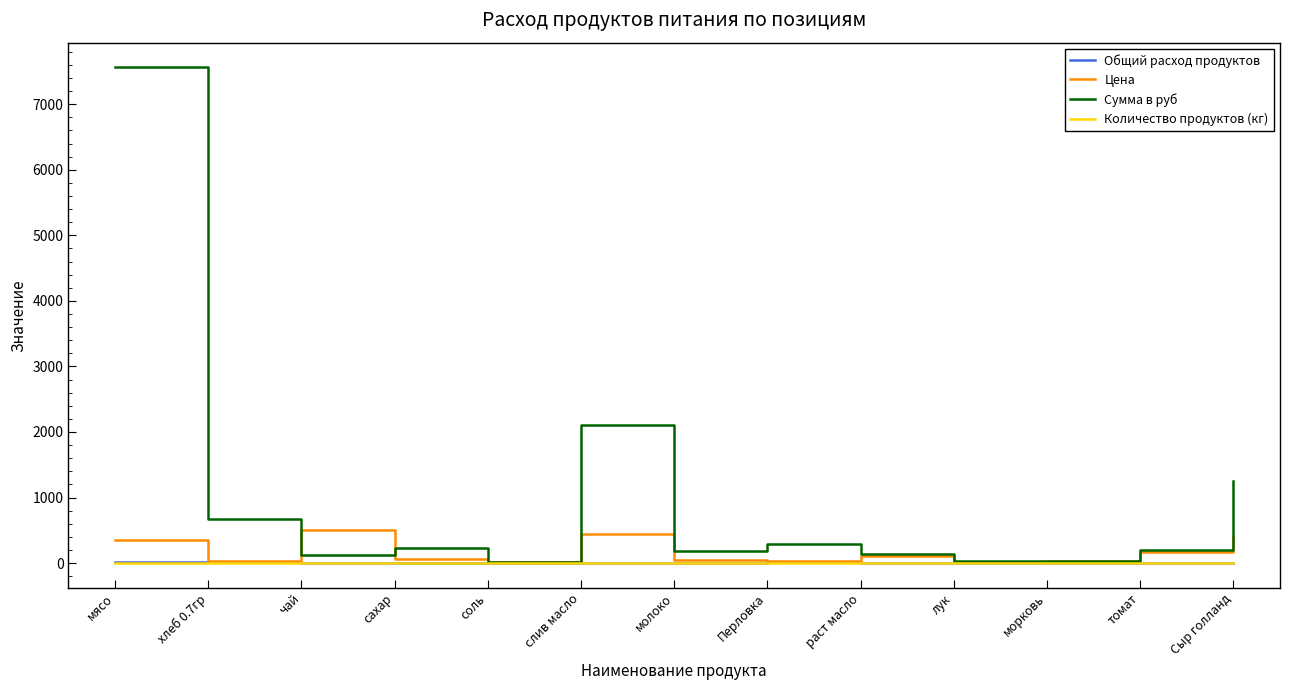

What is the maximum value shown in the chart?

7560.0